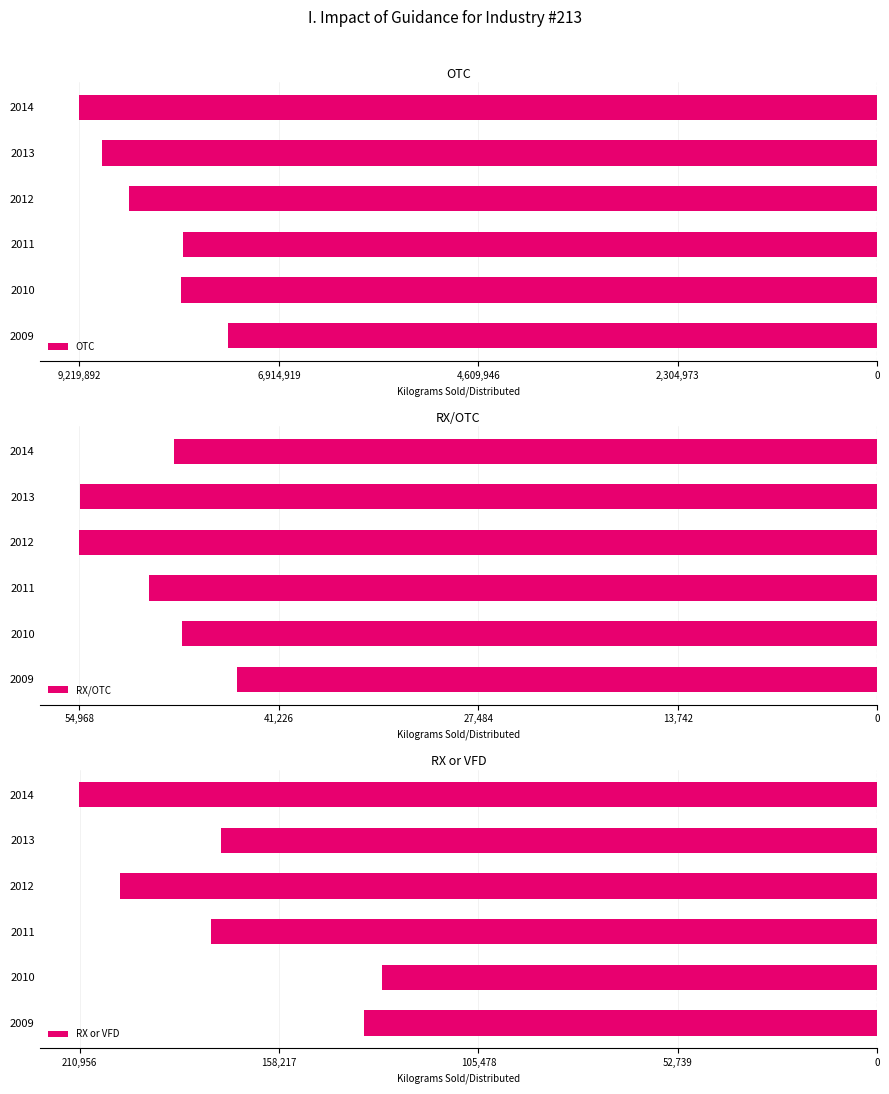

True or false: RX or VFD has a value of -44302 at 2009.

False